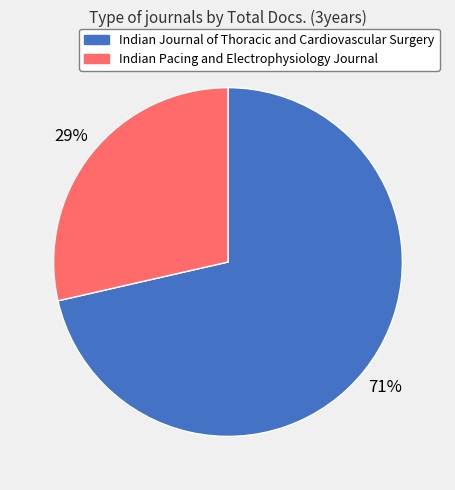

How many slices are in this pie chart?

2